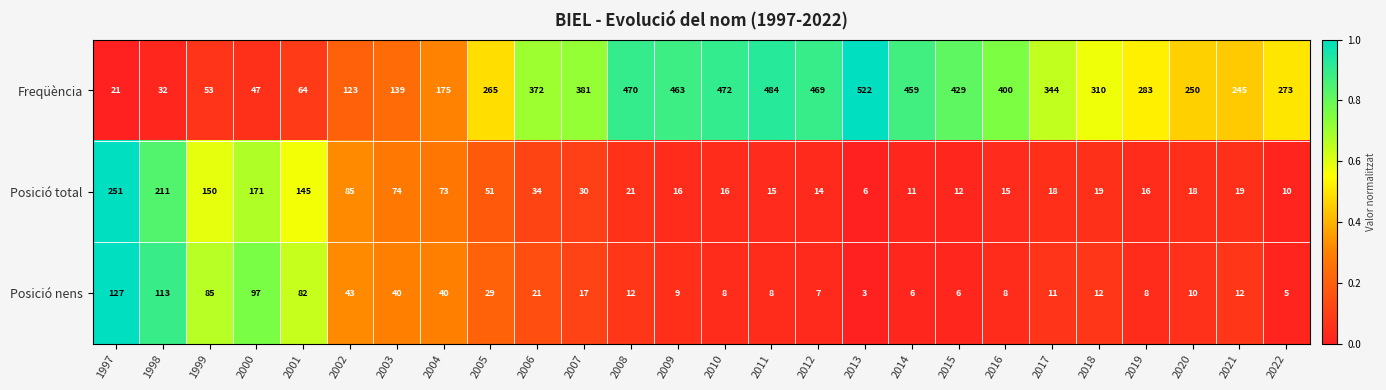

Between 2019 and 2022, which series saw the biggest shift?

Freqüència